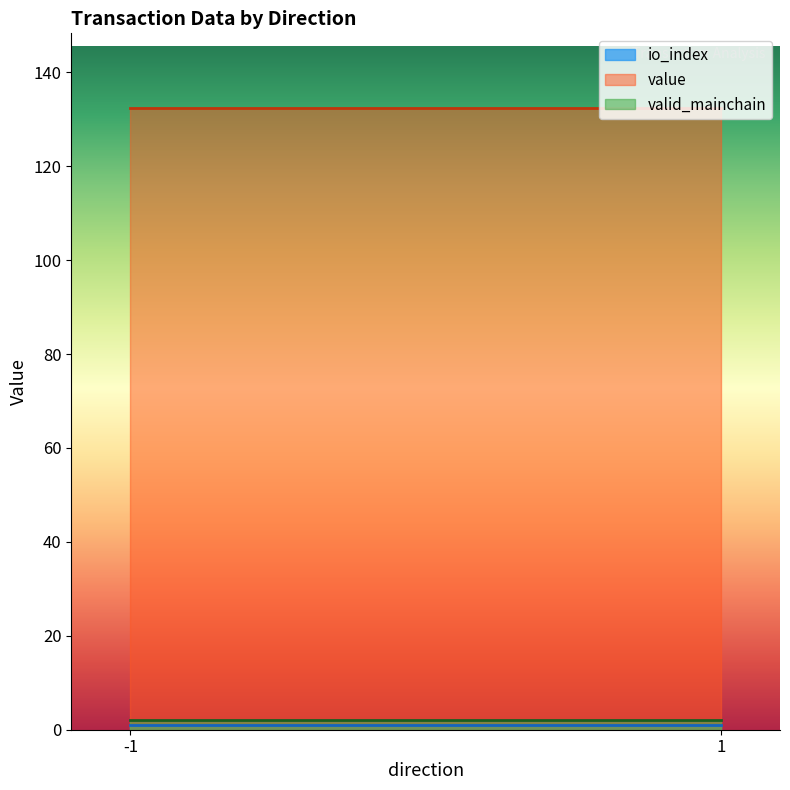

True or false: io_index and value cross at least once.

False